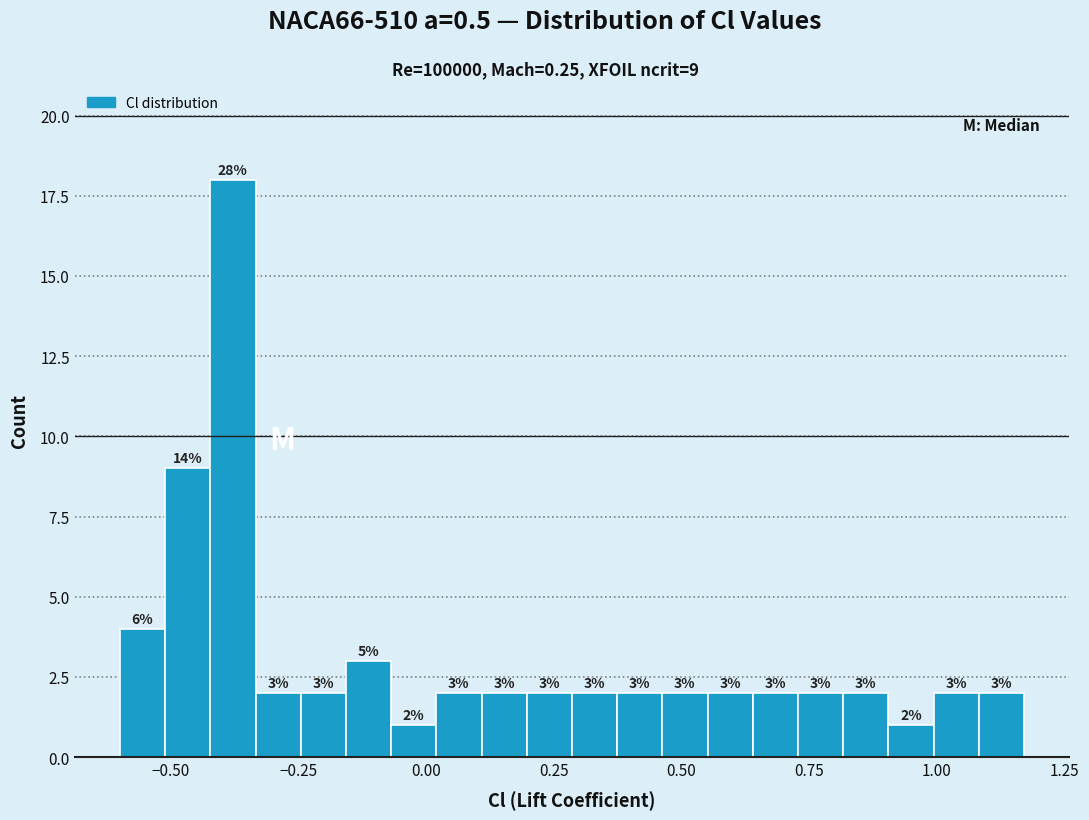

Read against the x-axis, roughly where is the centre of the tallest bar?

-0.40